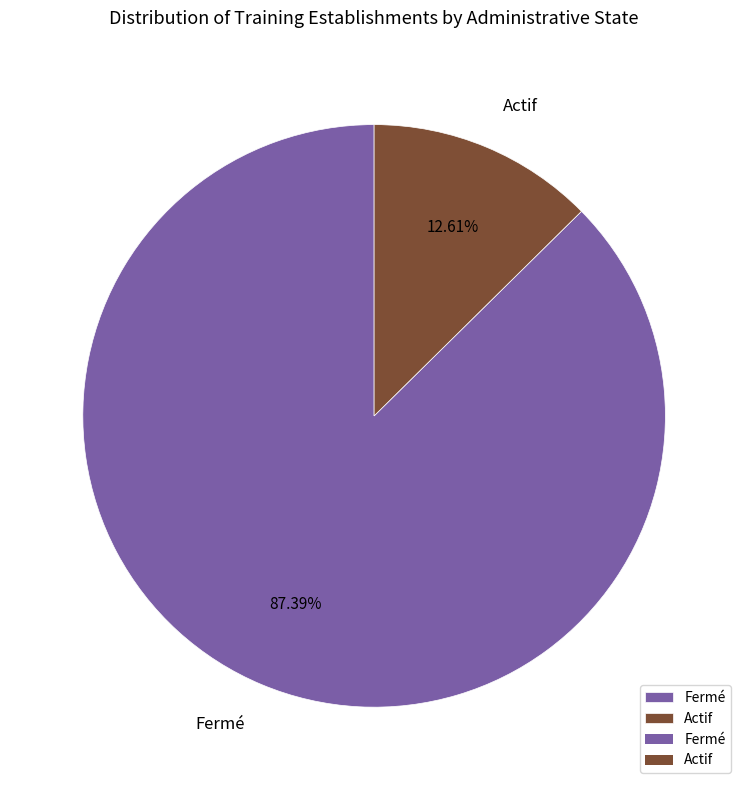

Does any single category account for the majority?

Yes